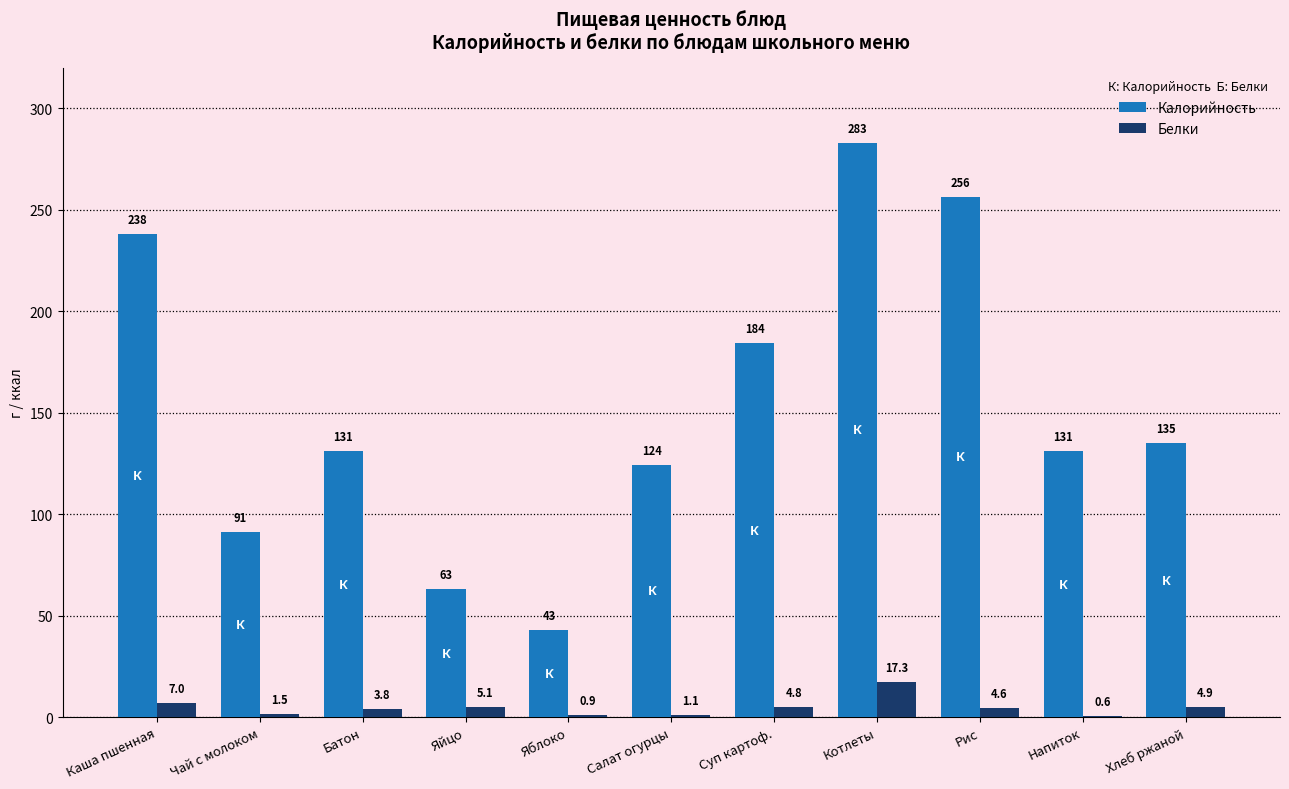

What is the maximum value shown in the chart?

283.0